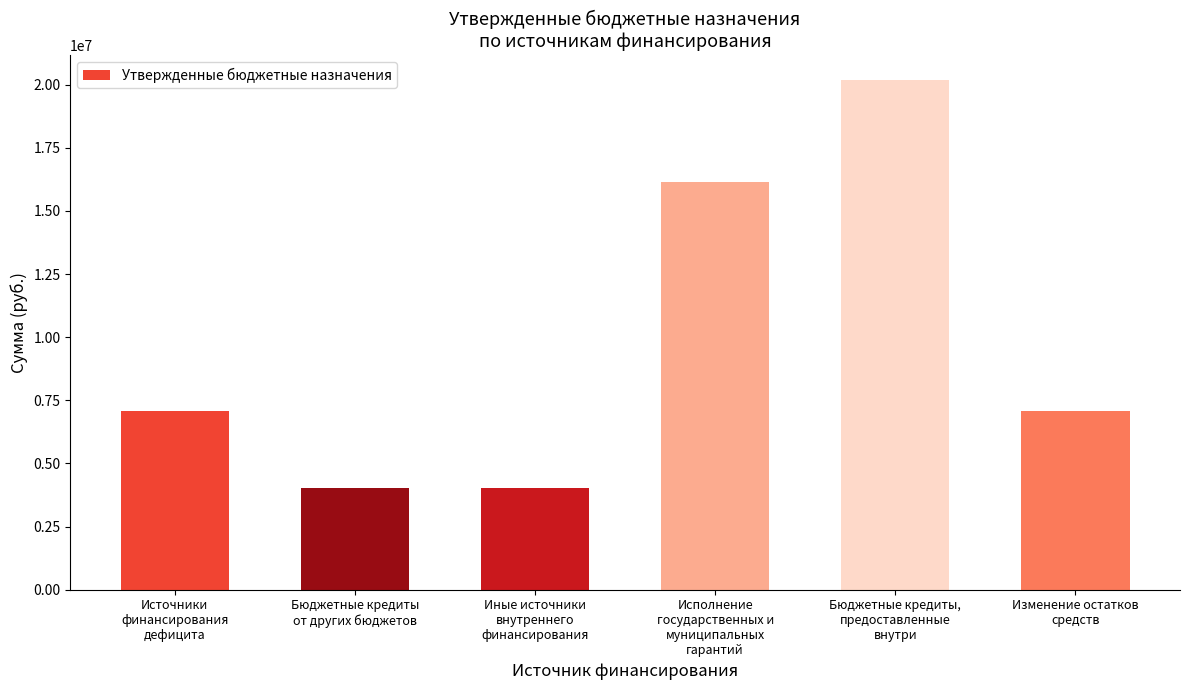

What is the label of the 3rd bar from the right?

Исполнение
государственных и
муниципальных
гарантий